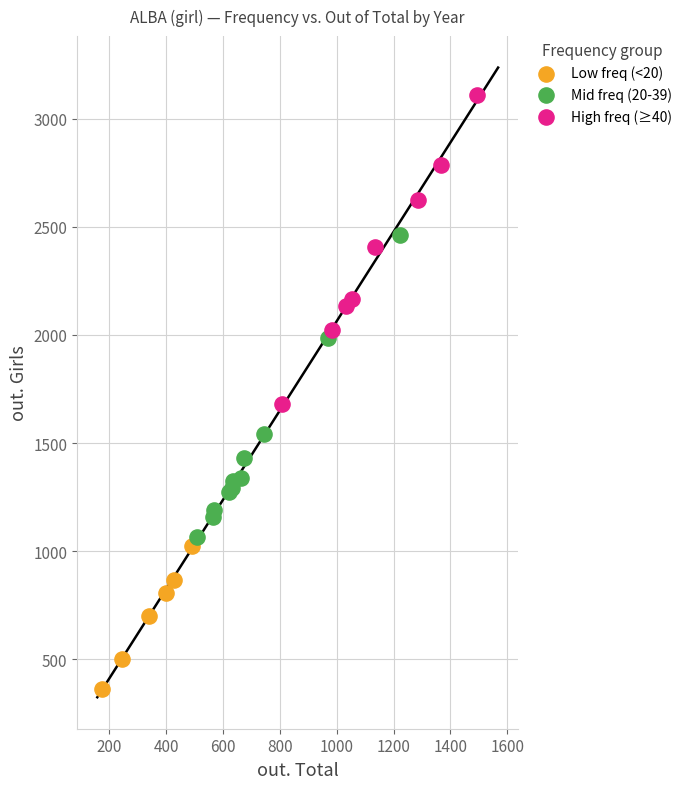

What are all the series names shown in the legend?

Low freq (<20), Mid freq (20-39), High freq (≥40)